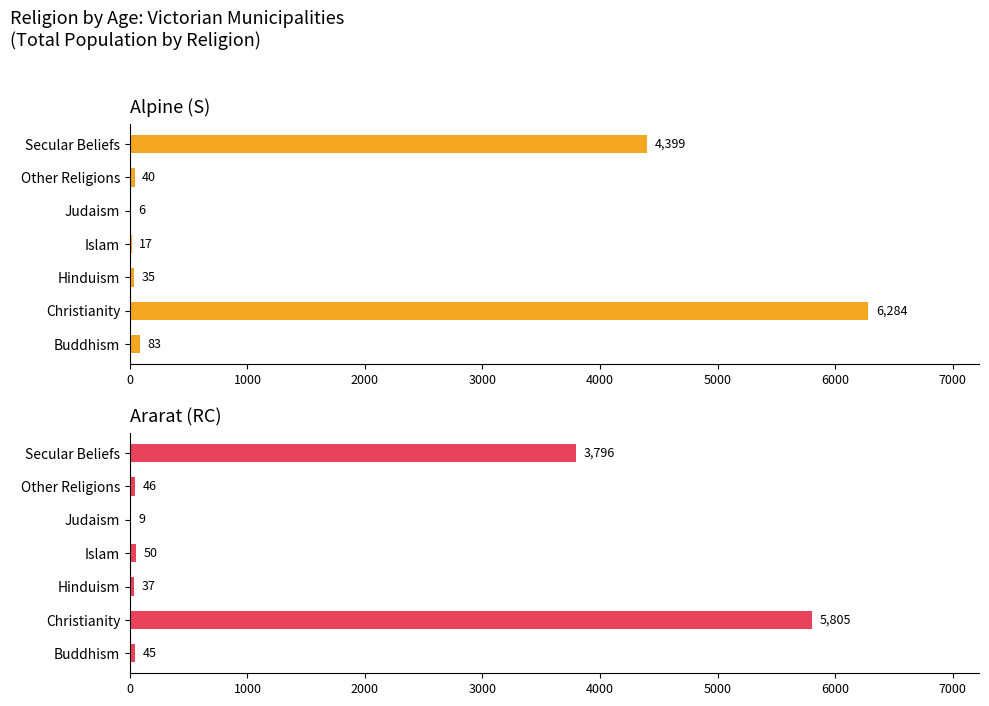

How many bars are there in total?

14